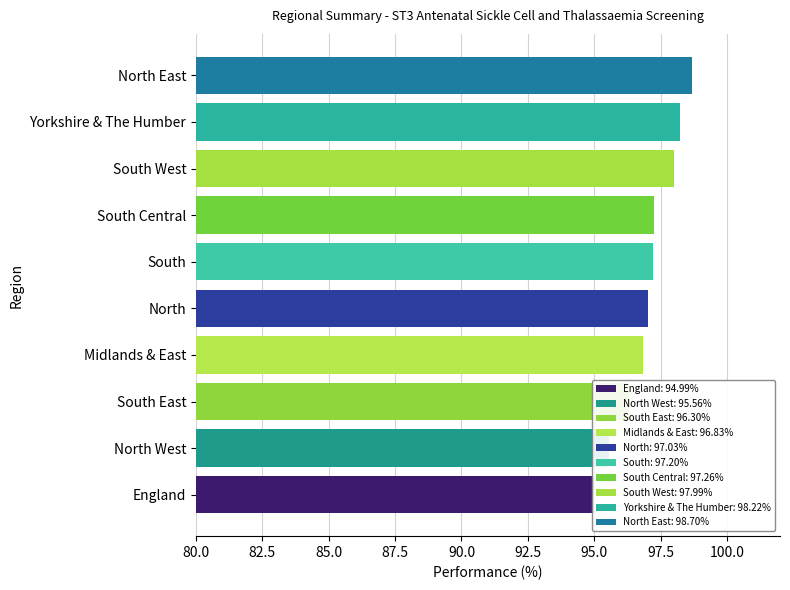

Where does the Performance (%) series first go above 97?

North